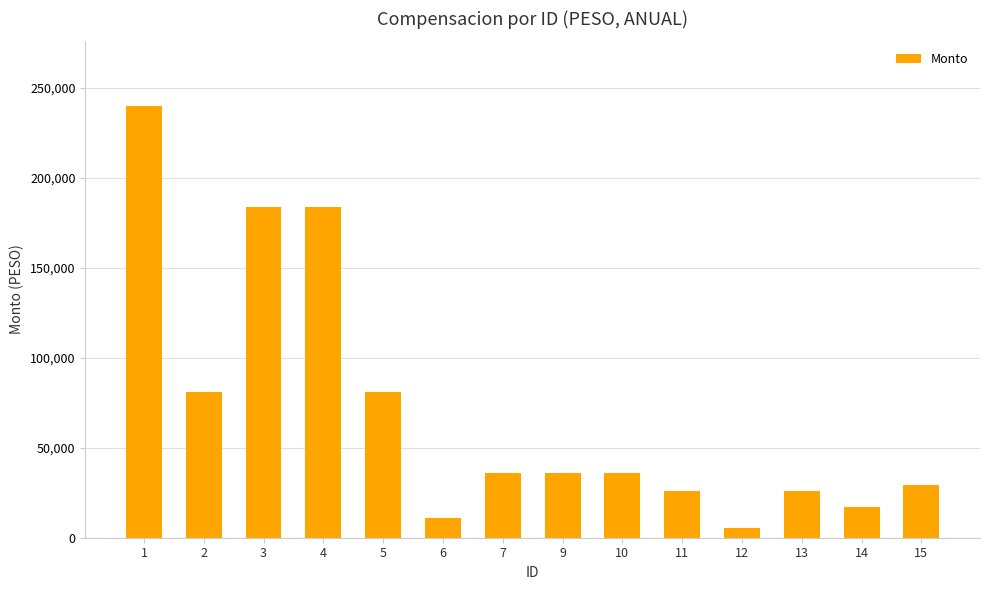

At which category does the chart reach its minimum across all series?

12